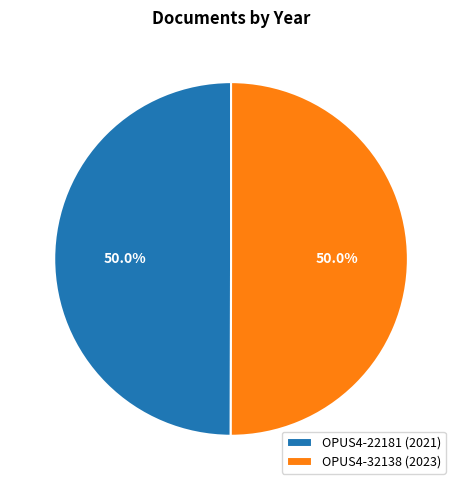

What is the total percentage of OPUS4-22181 and OPUS4-32138?

100.0%